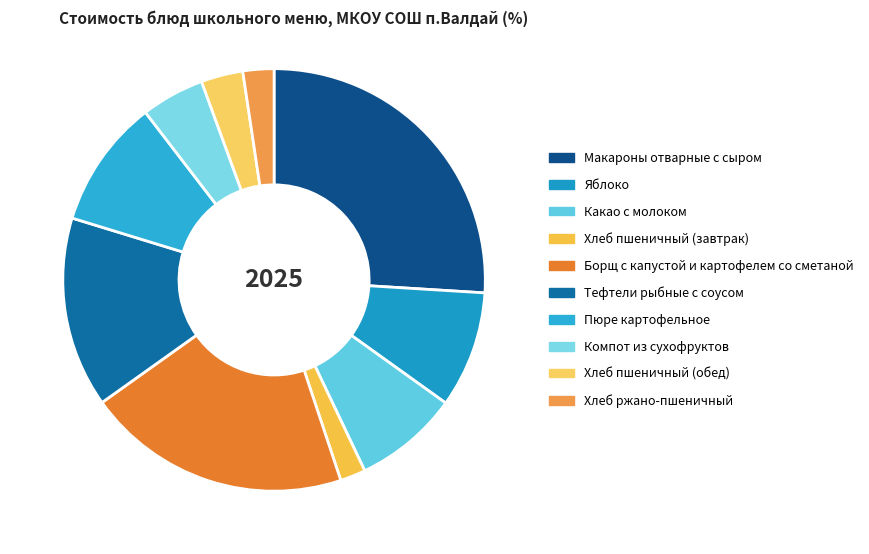

Which slice is the largest?

Макароны отварные с сыром